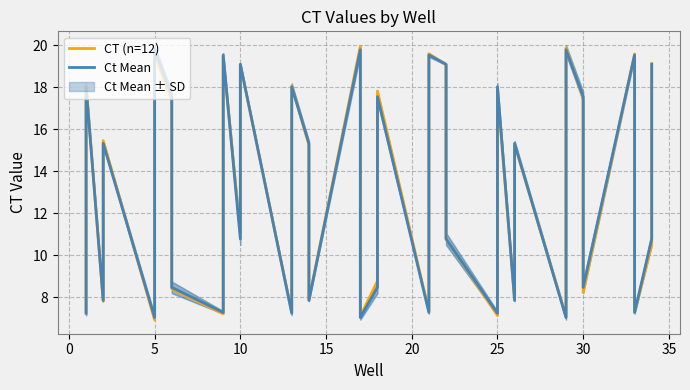

Reading right to left, what are all the values shown in this chart?

CT (n=12): 19.1	10.5	7.3	19.6	8.2	17.5	19.9	7.1	15.3	7.9	17.8	7.1	10.8	19.1	19.6	7.3	17.8	8.8	7.1	19.9	7.9	15.3	18.1	7.3	19.1	11.1	19.4	7.2	8.4	17.4	19.5	6.9	15.5	7.8	18.2	7.3
Ct Mean: 19.1	10.8	7.3	19.5	8.5	17.6	19.8	7.0	15.3	7.9	18.0	7.2	10.8	19.1	19.5	7.3	17.6	8.5	7.0	19.8	7.9	15.3	18.0	7.2	19.1	10.8	19.5	7.3	8.5	17.6	19.8	7.0	15.3	7.9	18.0	7.2